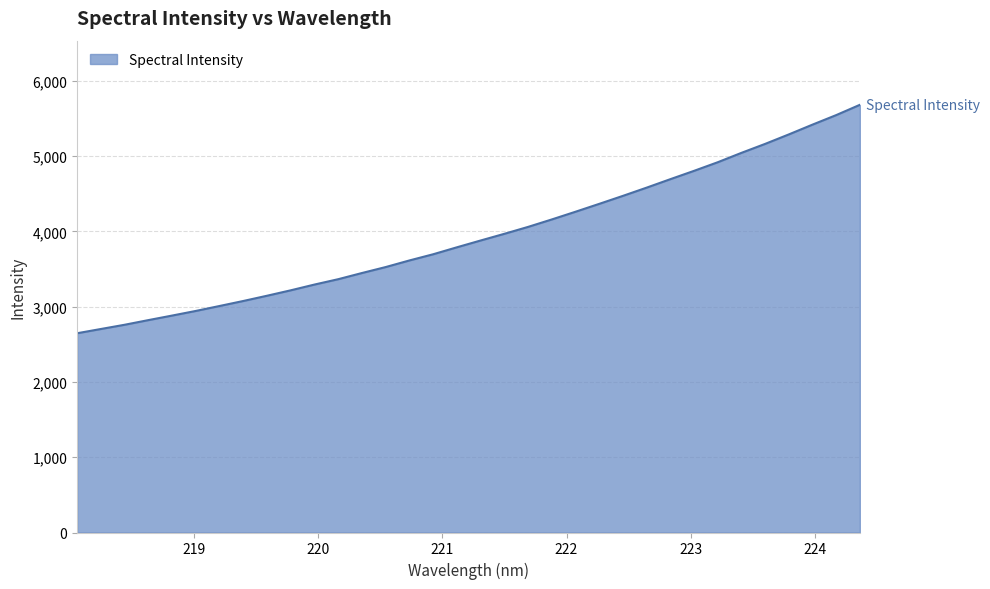

What is the greatest value displayed?

5679.7